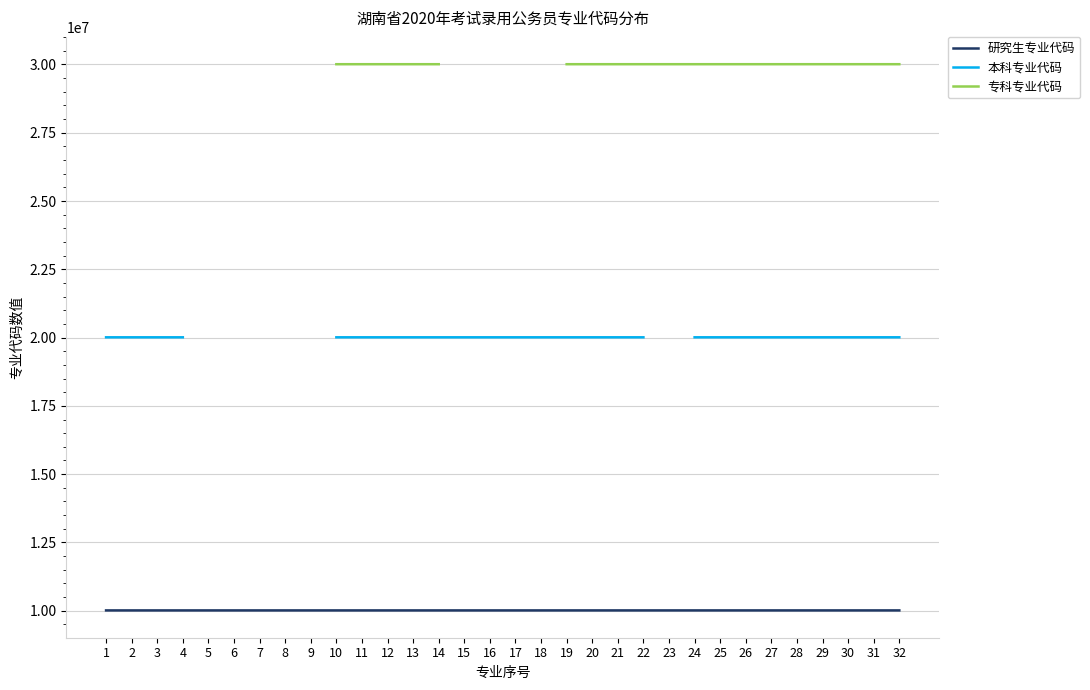

The 本科专业代码 series shows 8145865.5 at 17. True or false?

False